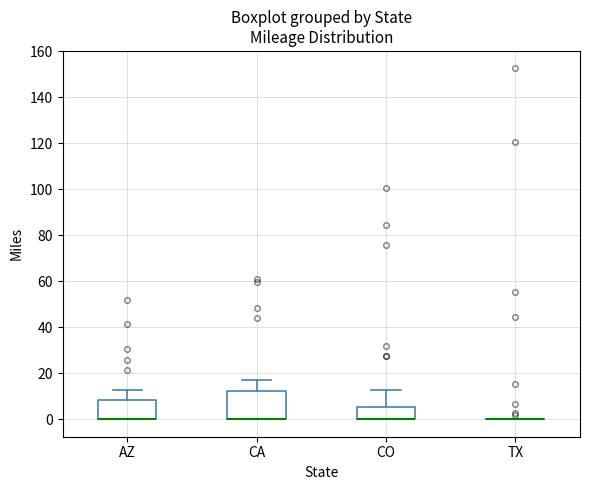

Where does the upper whisker of the box for CA end on the y-axis? The values are not printed on the chart, so give them approximately, as read against the axis.

16